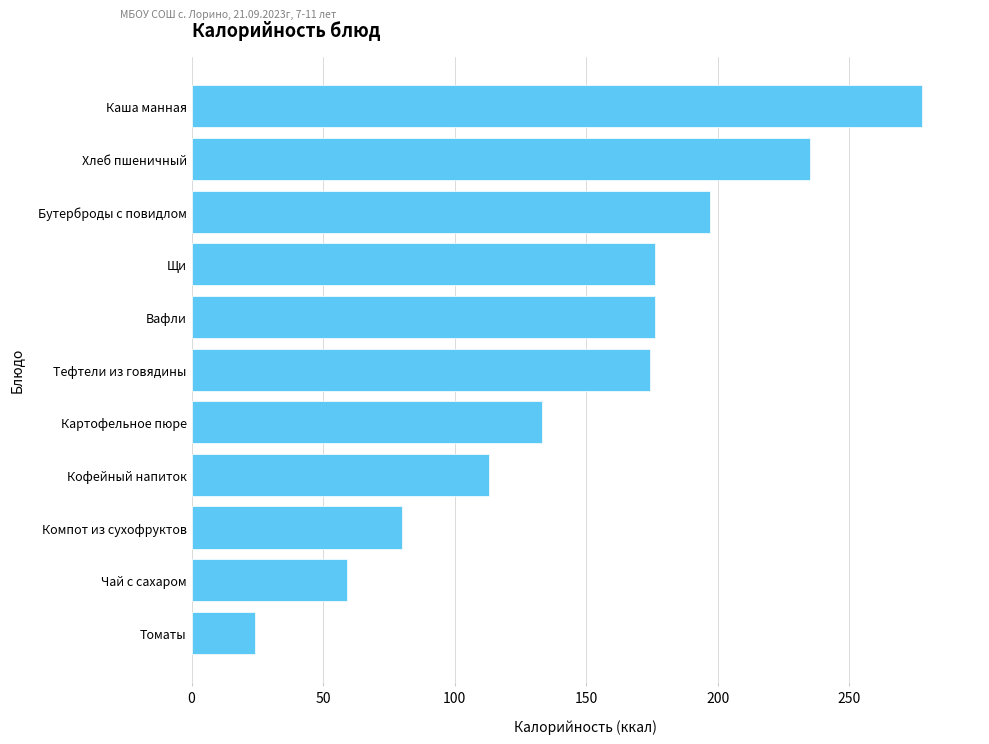

Where is the data nearest to the value 150?

Картофельное пюре